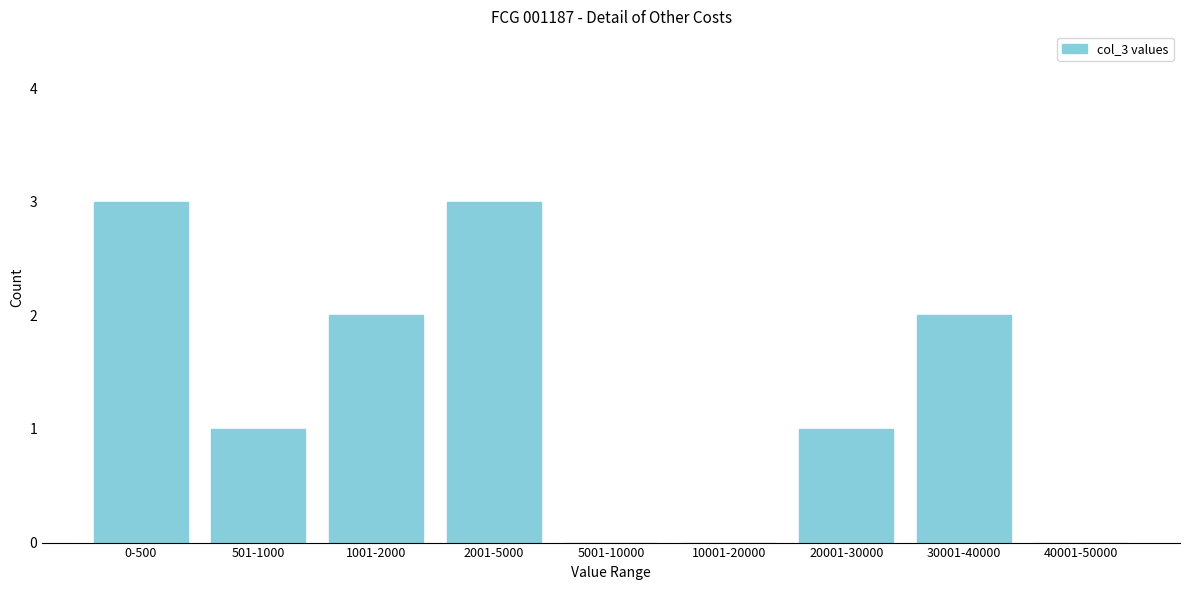

Reading left to right, list all the values displayed in this chart.

0-500=3	501-1000=1	1001-2000=2	2001-5000=3	5001-10000=0	10001-20000=0	20001-30000=1	30001-40000=2	40001-50000=0